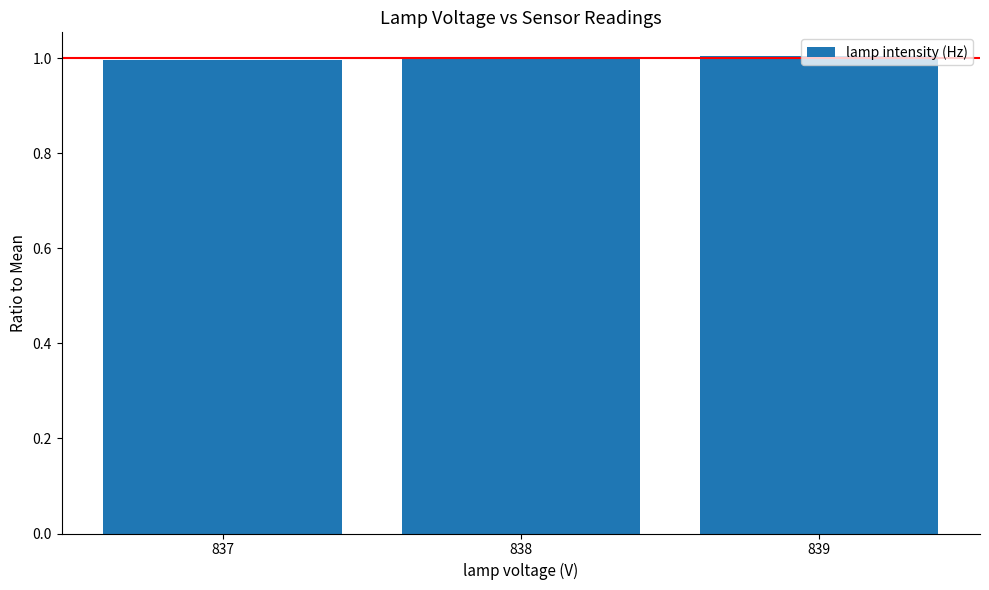

What is the sum of the values at 838 and 839?

2.0